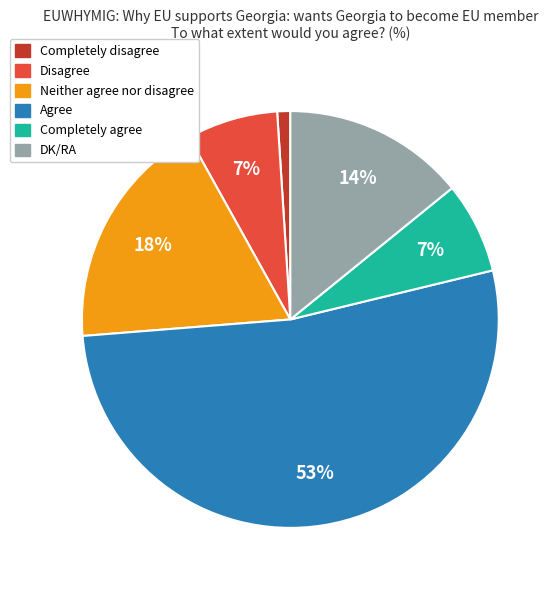

True or false: Completely disagree accounts for 1% of the total.

True